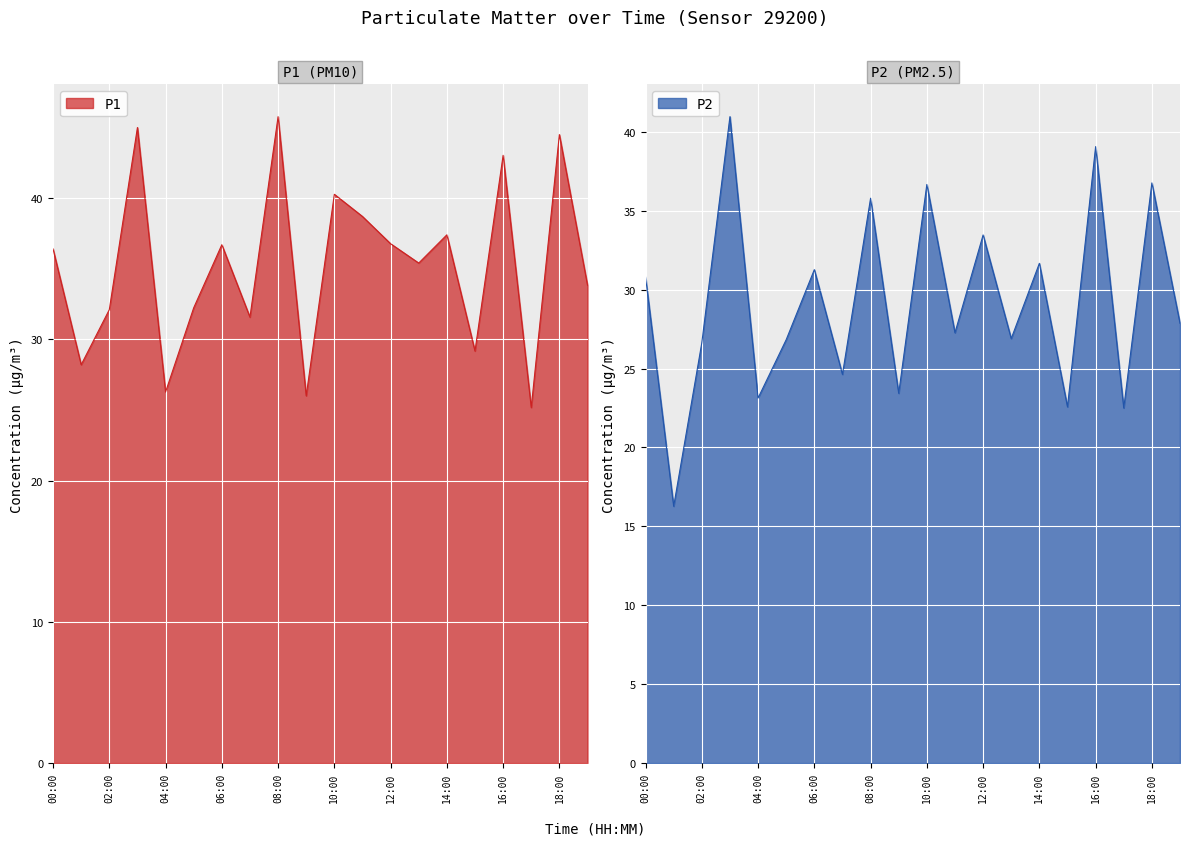

True or false: P1 and P2 intersect in this chart.

False